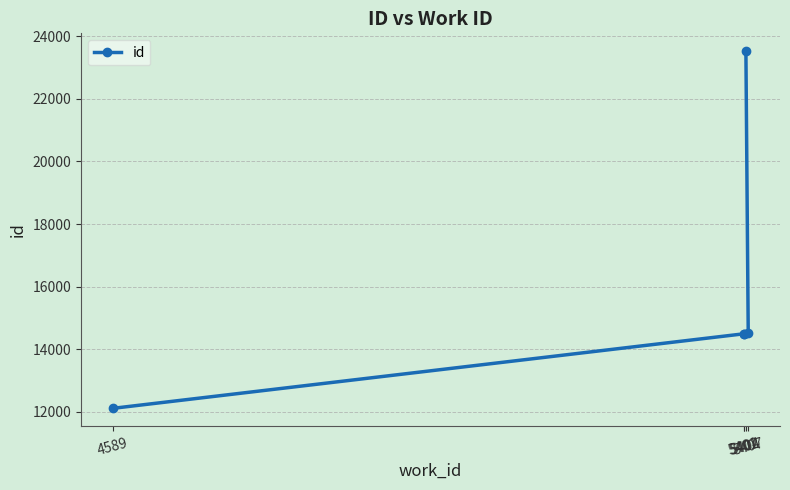

How many data points does each series have?

5